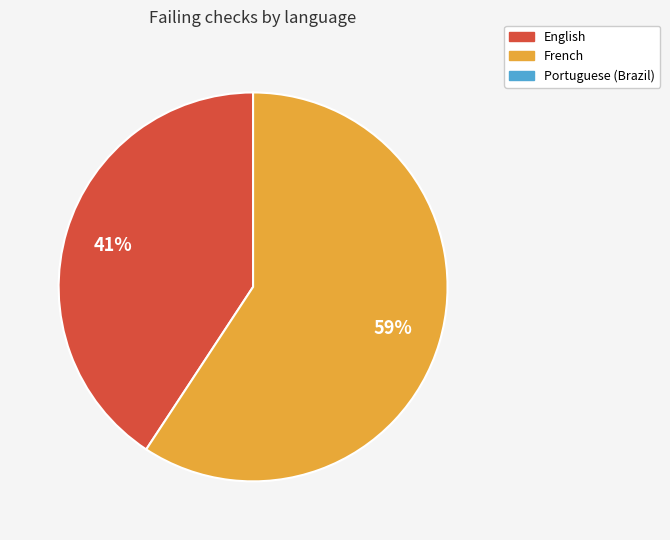

To the nearest percent, what is the average slice percentage?

50%